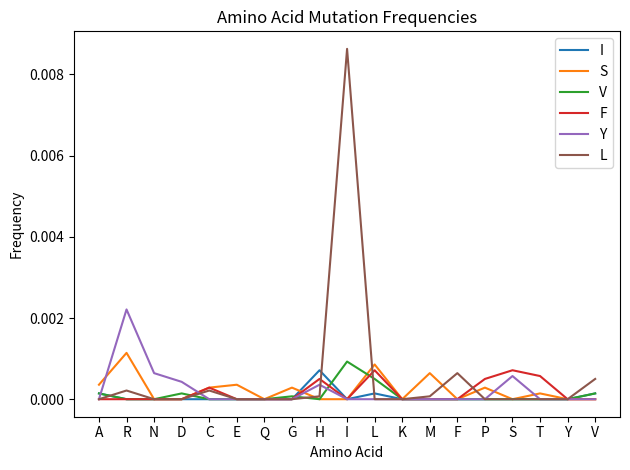

At which category is the sum across all series the highest?

I